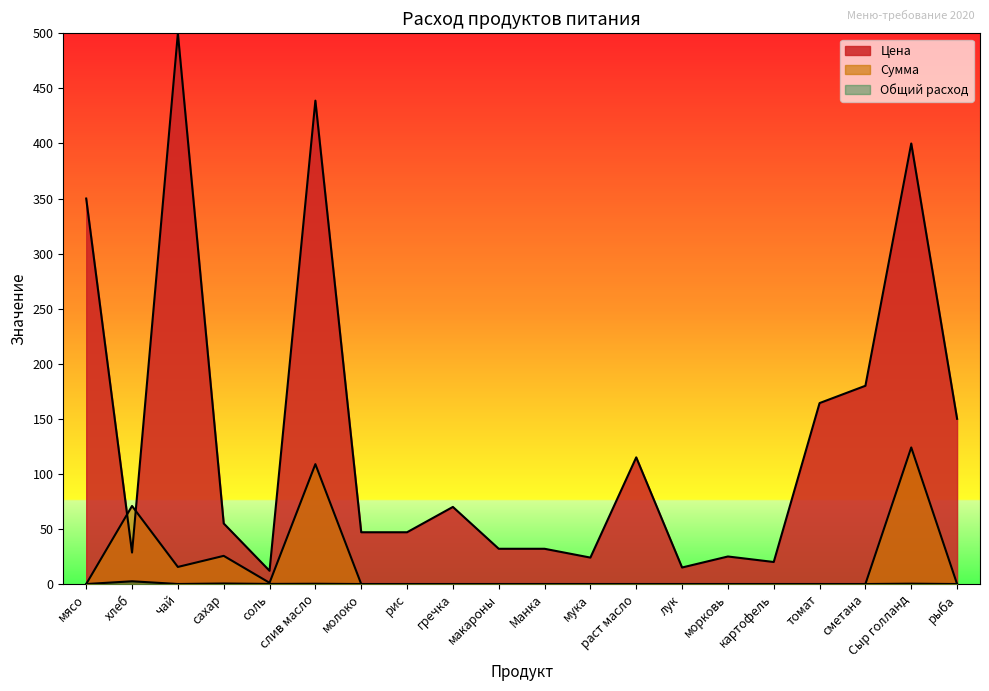

What is the difference between the Цена values at лук and гречка?

55.0